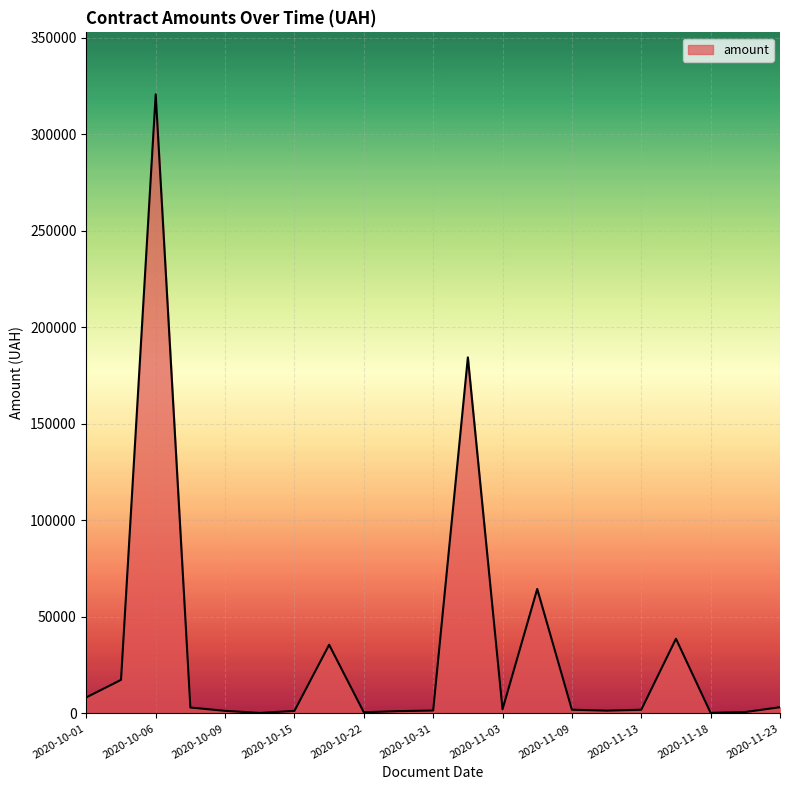

What is the greatest value displayed?

320836.0